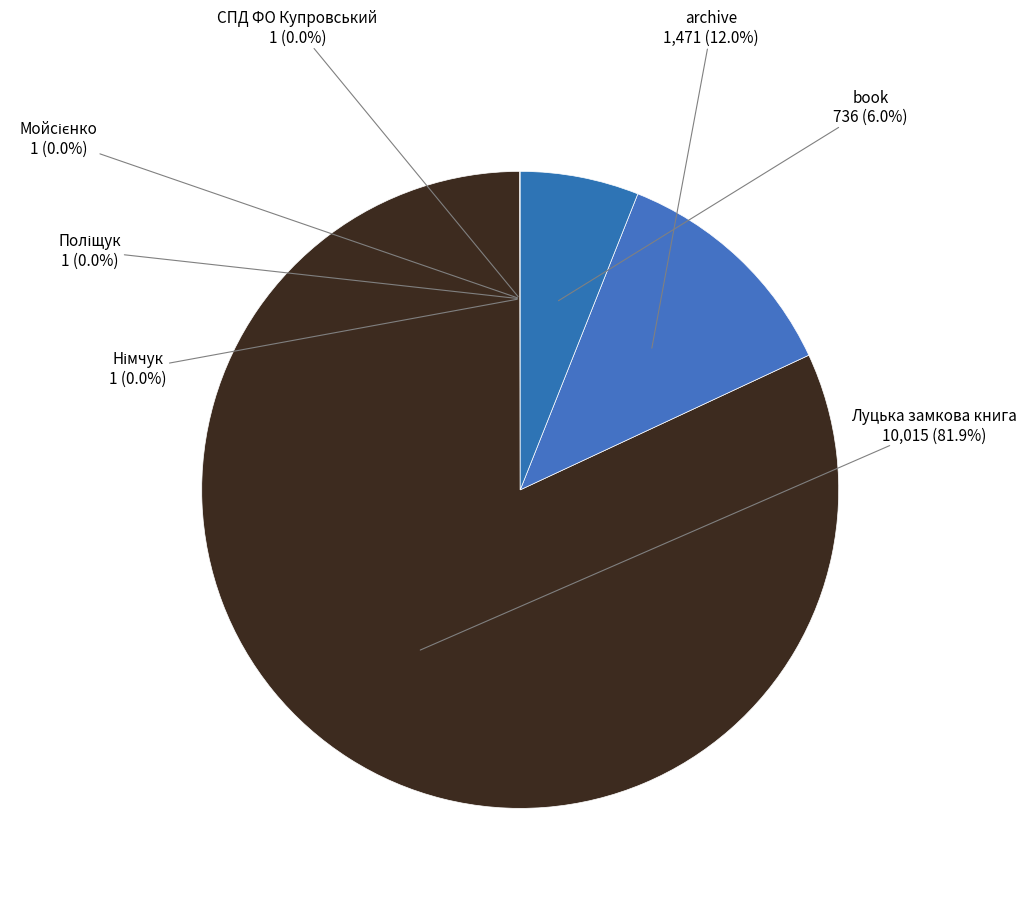

To the nearest percent, what is the average slice percentage?

14%